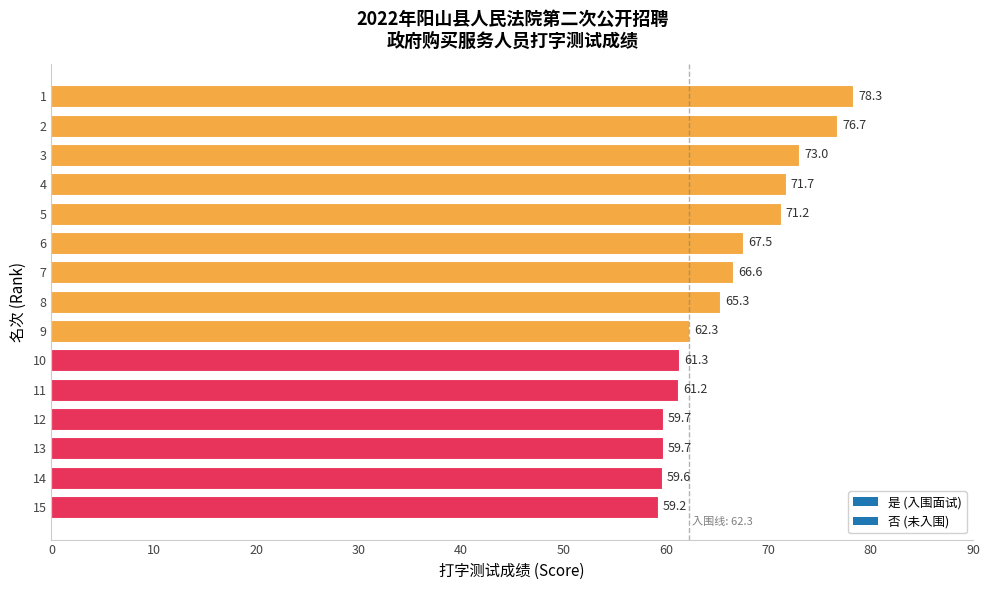

What is the maximum value shown in the chart?

78.3